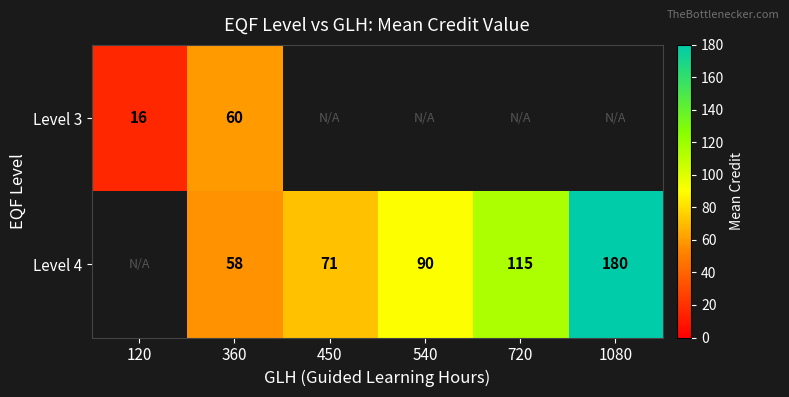

At which category does the chart reach its minimum across all series?

120